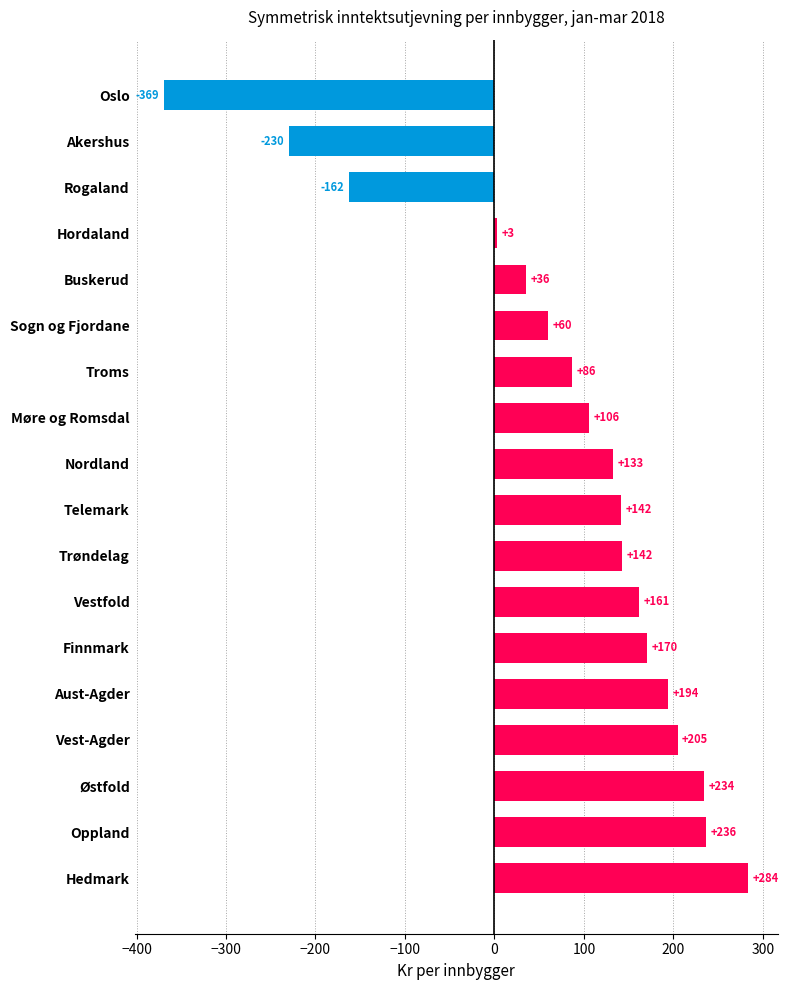

At which category does the chart reach its peak across all series?

Hedmark